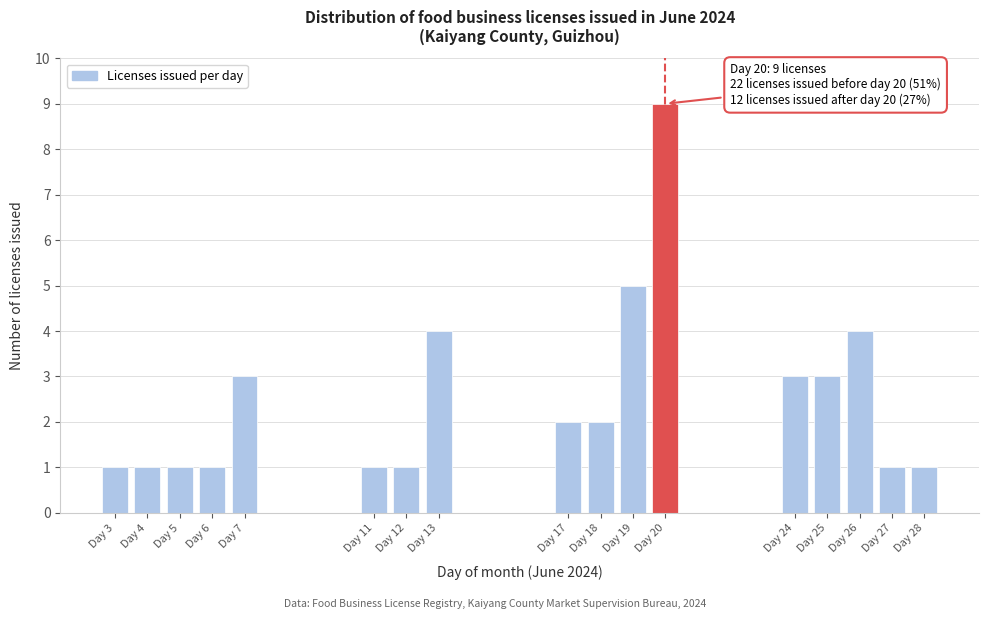

Reading left to right, transcribe all the data shown in this chart.

Day 3=1	Day 4=1	Day 5=1	Day 6=1	Day 7=3	Day 11=1	Day 12=1	Day 13=4	Day 17=2	Day 18=2	Day 19=5	Day 20=9	Day 24=3	Day 25=3	Day 26=4	Day 27=1	Day 28=1